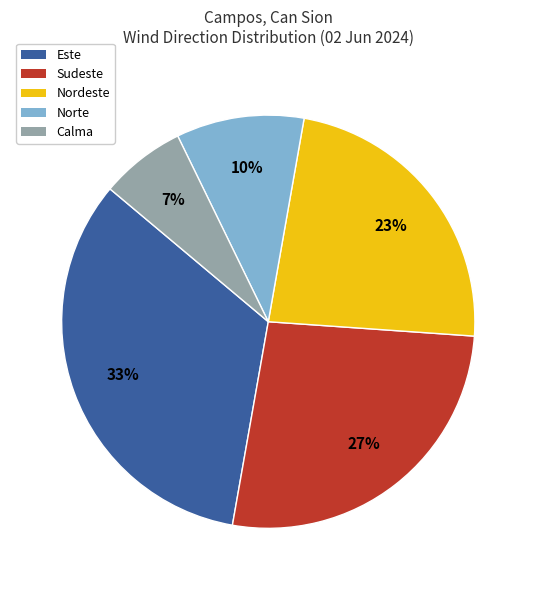

Approximately how many times larger is the value at Este compared to Sudeste?

1.2